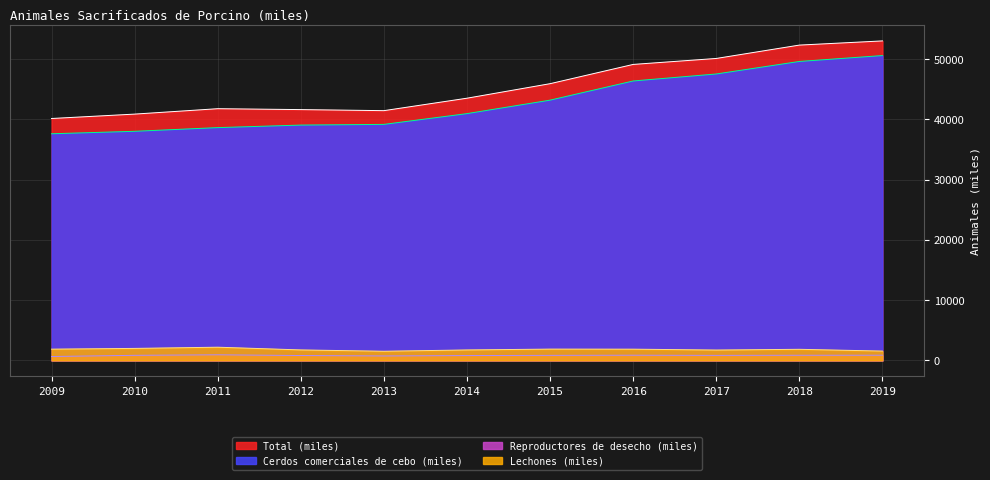

What is the spread (max minus min) of values at 2013?

40670.0